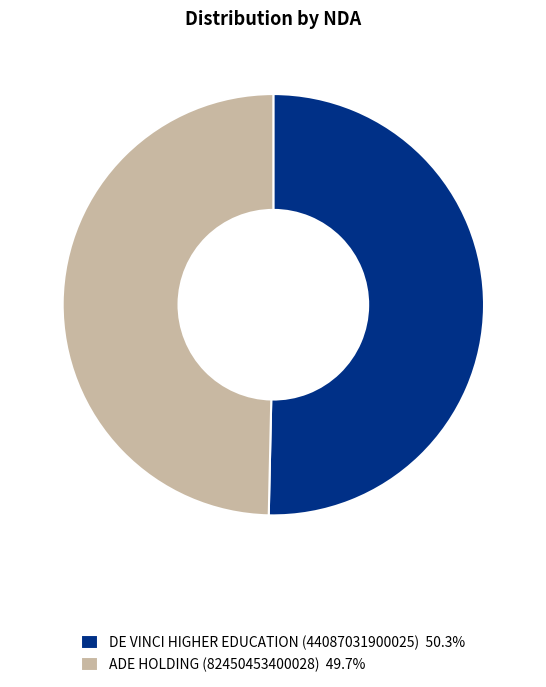

What is the ratio of the value at ADE HOLDING (82450453400028) 49.7% to the value at DE VINCI HIGHER EDUCATION (44087031900025) 50.3%?

1.0